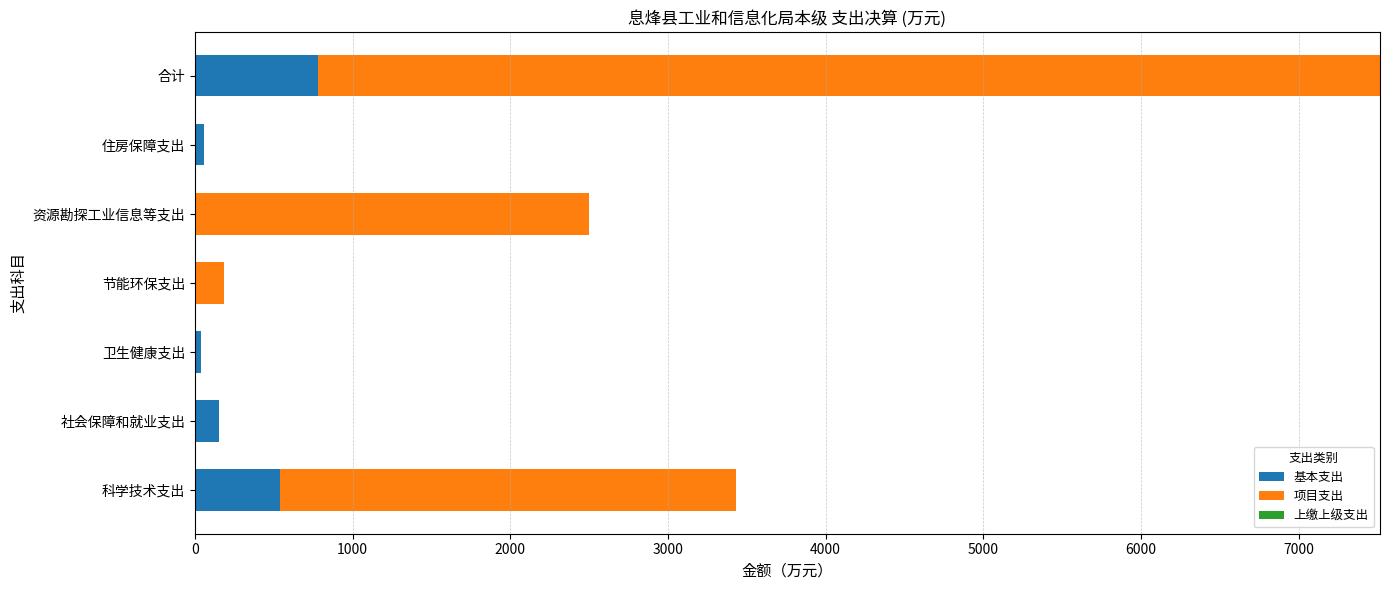

The value of 基本支出 at 科学技术支出 is 244.4. True or false?

False